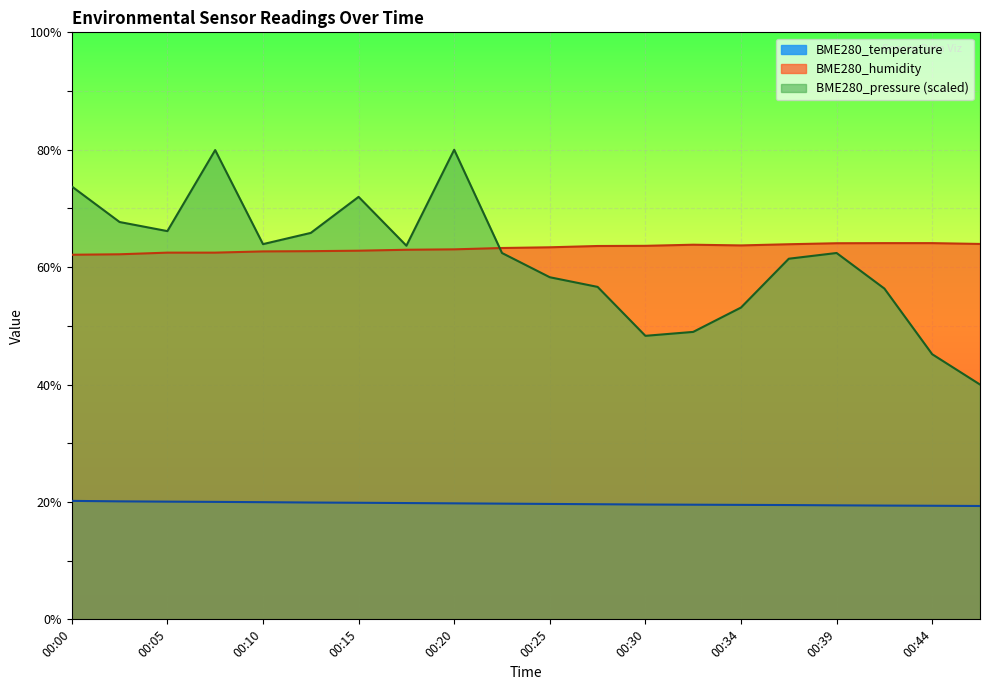

At which label is BME280_temperature closest to 19?

00:47